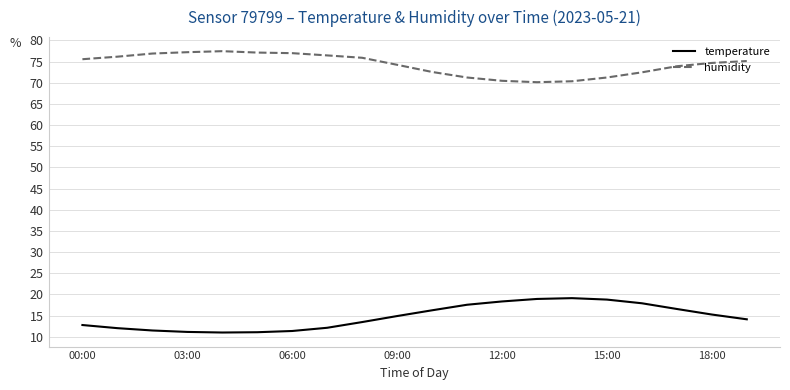

What is the sum of all temperature values?

293.8